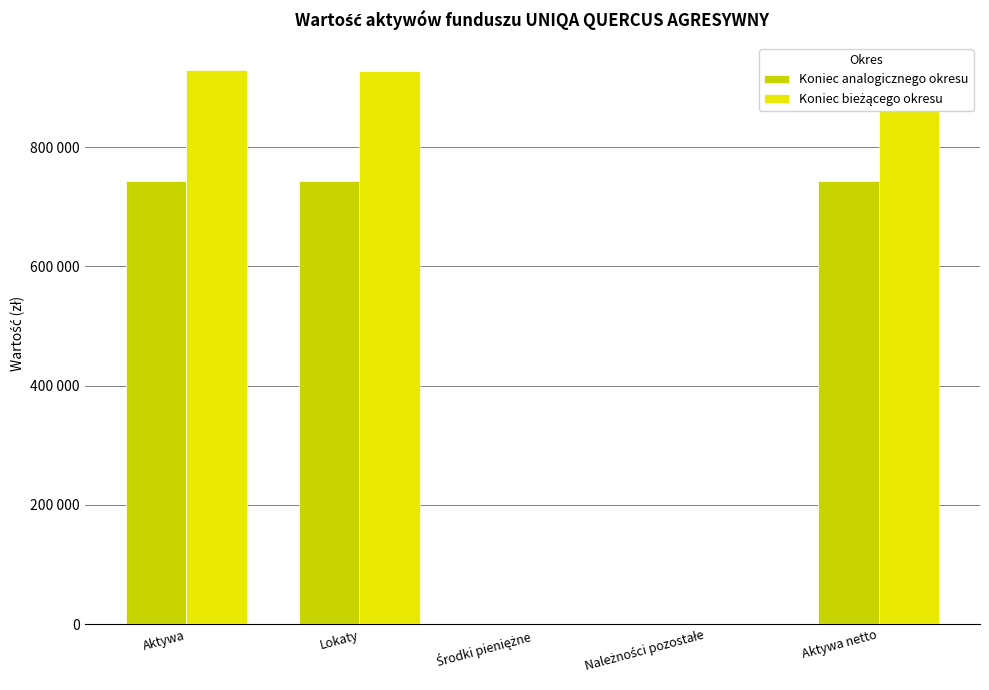

Which series has the largest total across all categories?

Koniec bieżącego okresu